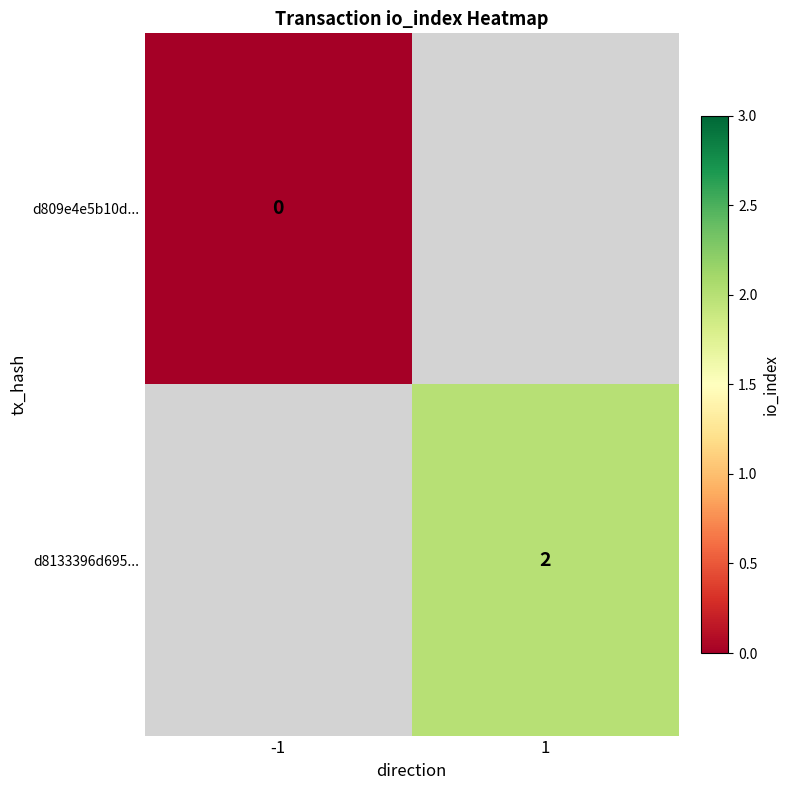

Is the value of d809e4e5b10d... at -1 greater than the value of d8133396d695... at 1?

No